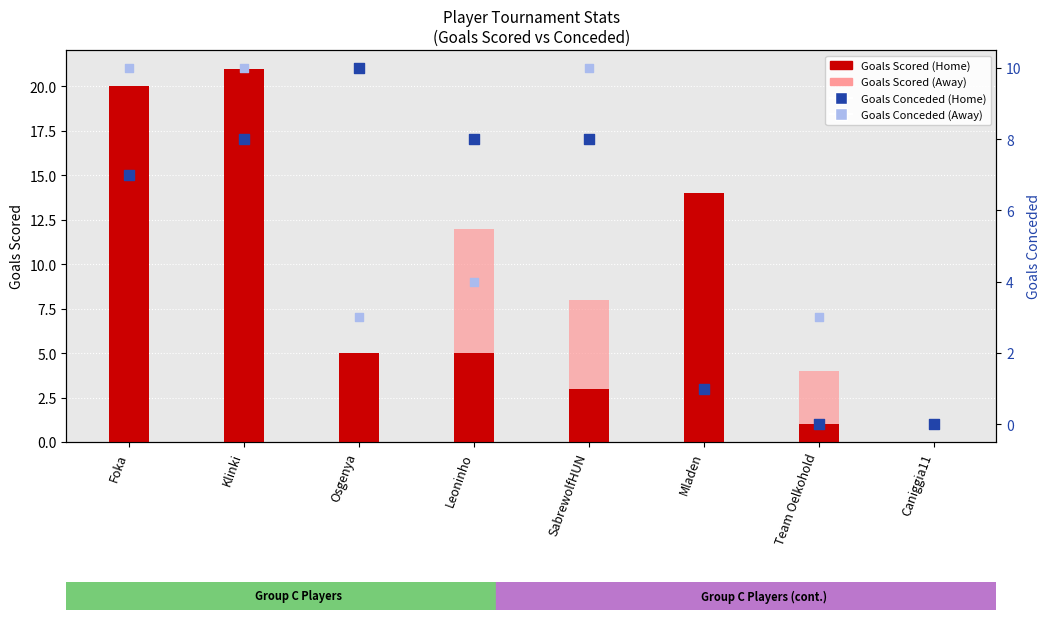

Which series has the widest spread of Y values?

Goals Scored (Home)